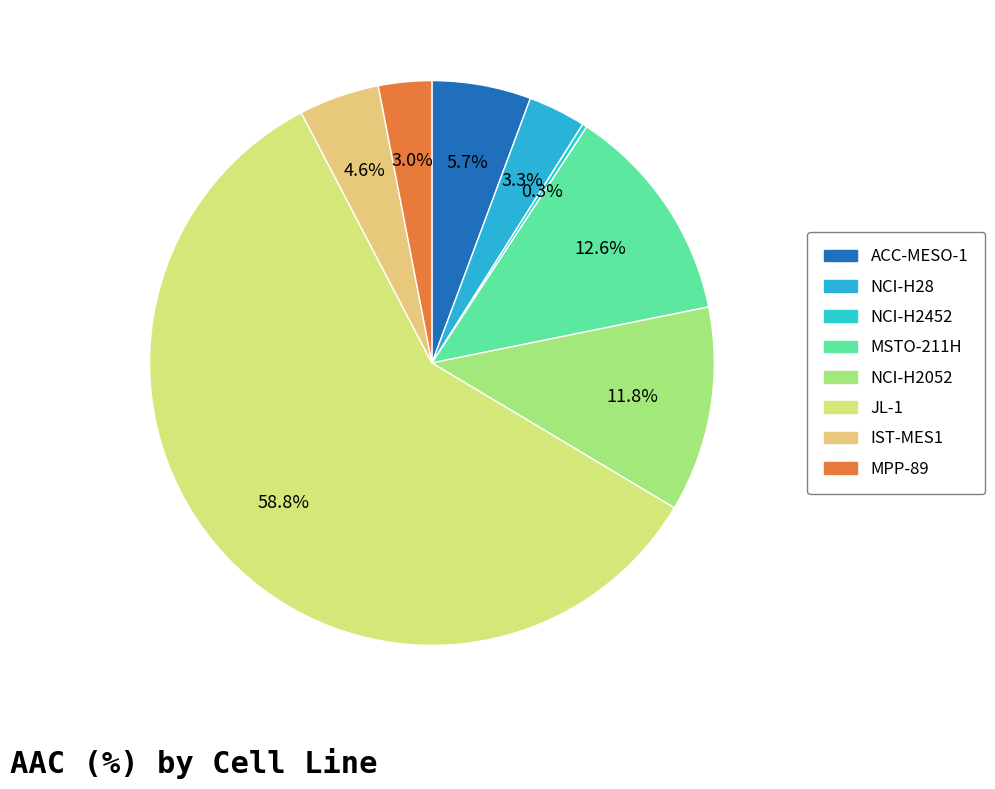

Is it true that JL-1 is 49% of the pie?

False